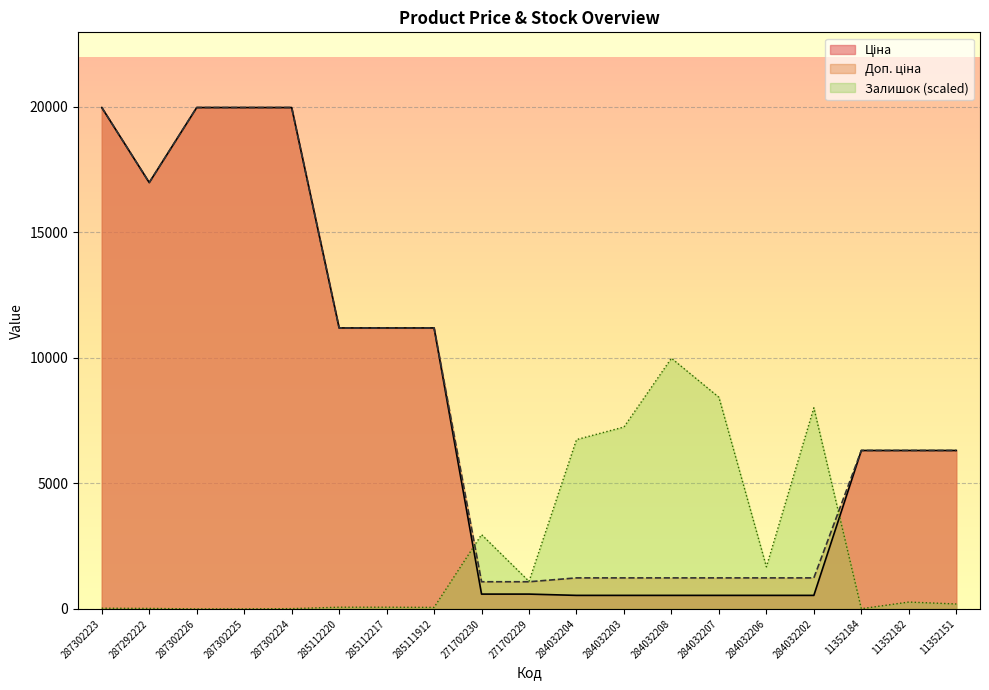

What is the value of the Доп. ціна point at the 17th from the left?

6308.8